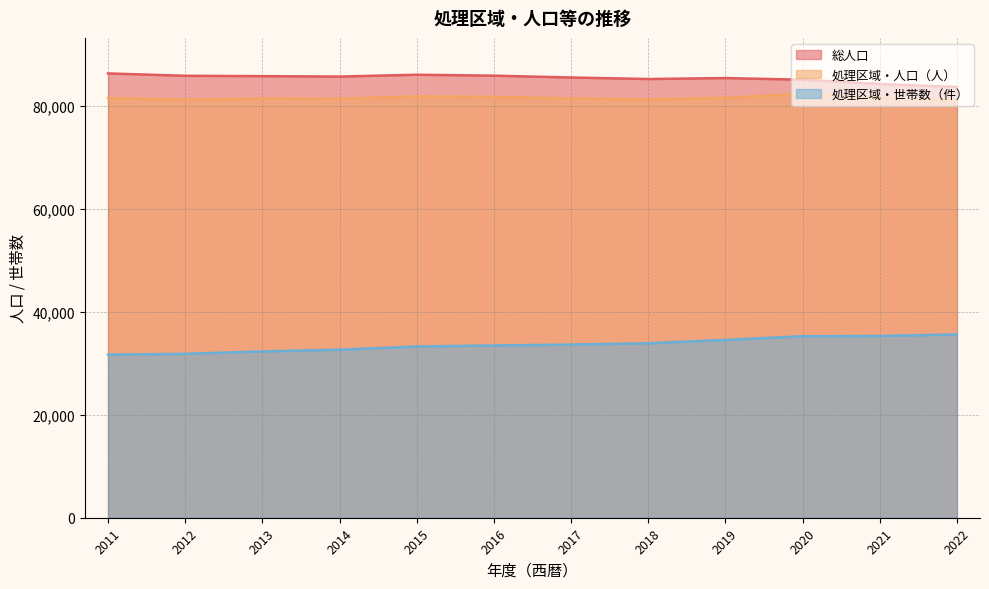

Between 2011 and 2020, which series saw the biggest shift?

処理区域・世帯数（件）